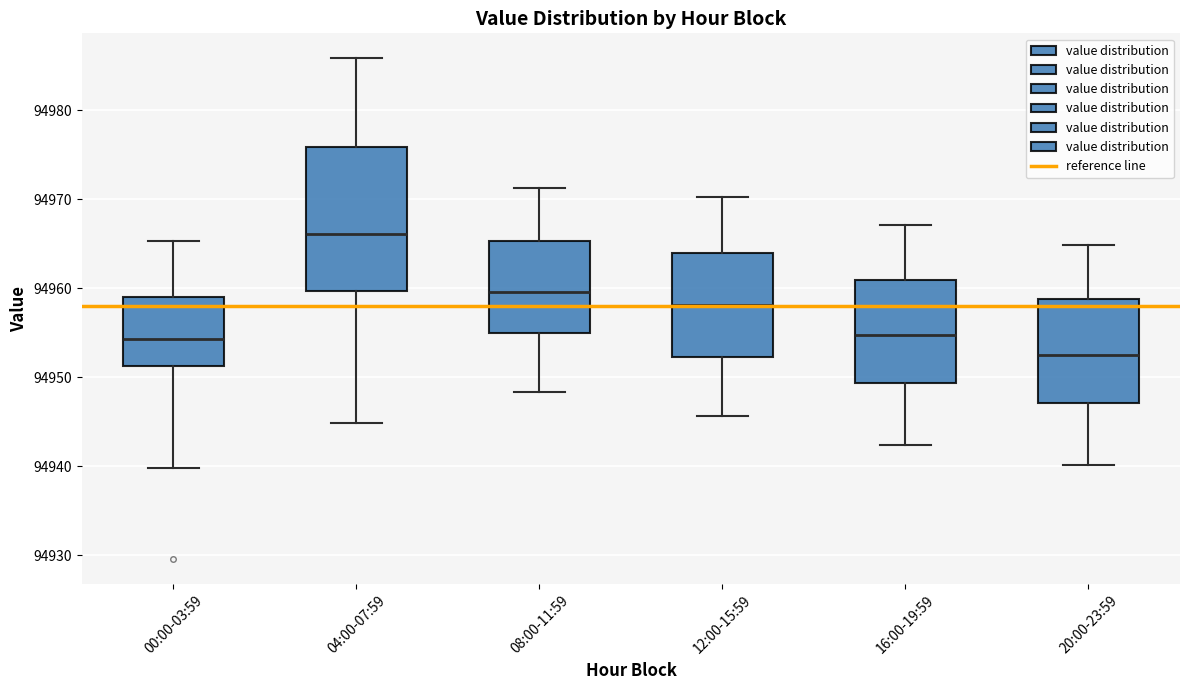

Where is the upper edge of the box for 04:00-07:59 on the y-axis? The values are not printed on the chart, so give them approximately, as read against the axis.

94976